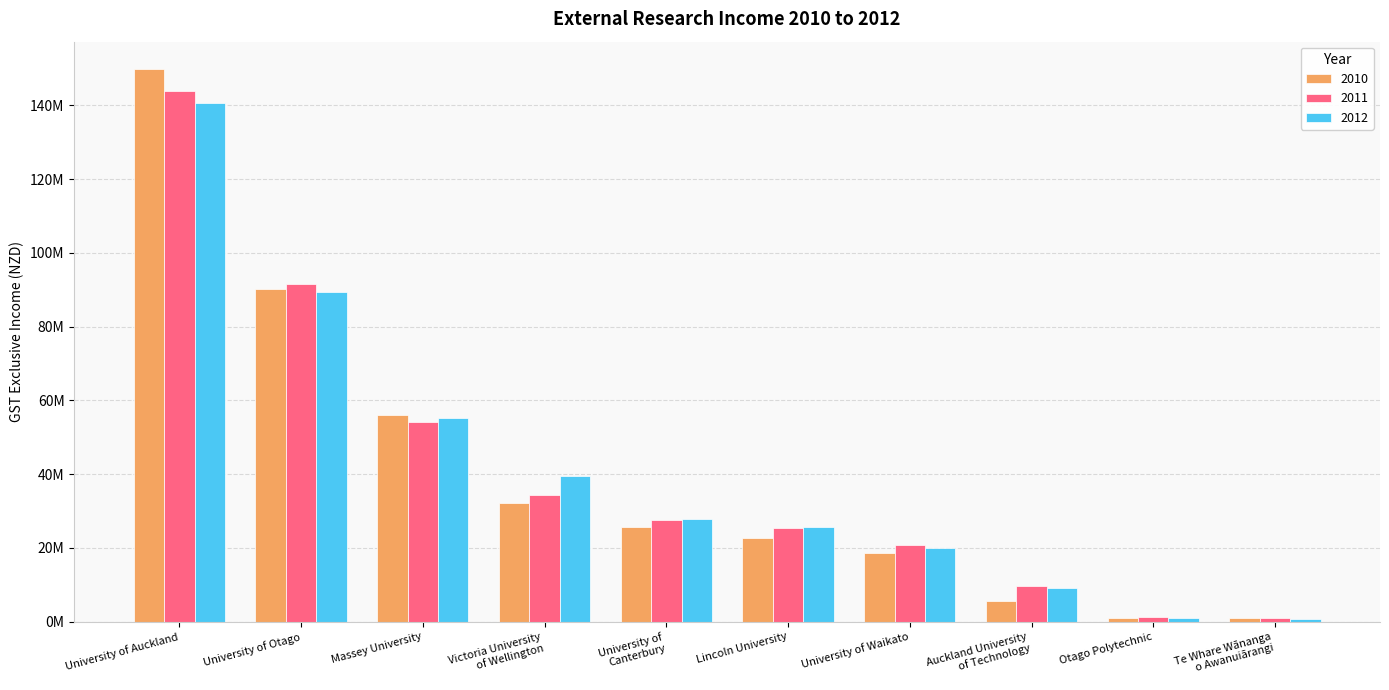

Which category has the lowest value across all series?

Te Whare Wānanga
o Awanuiārangi